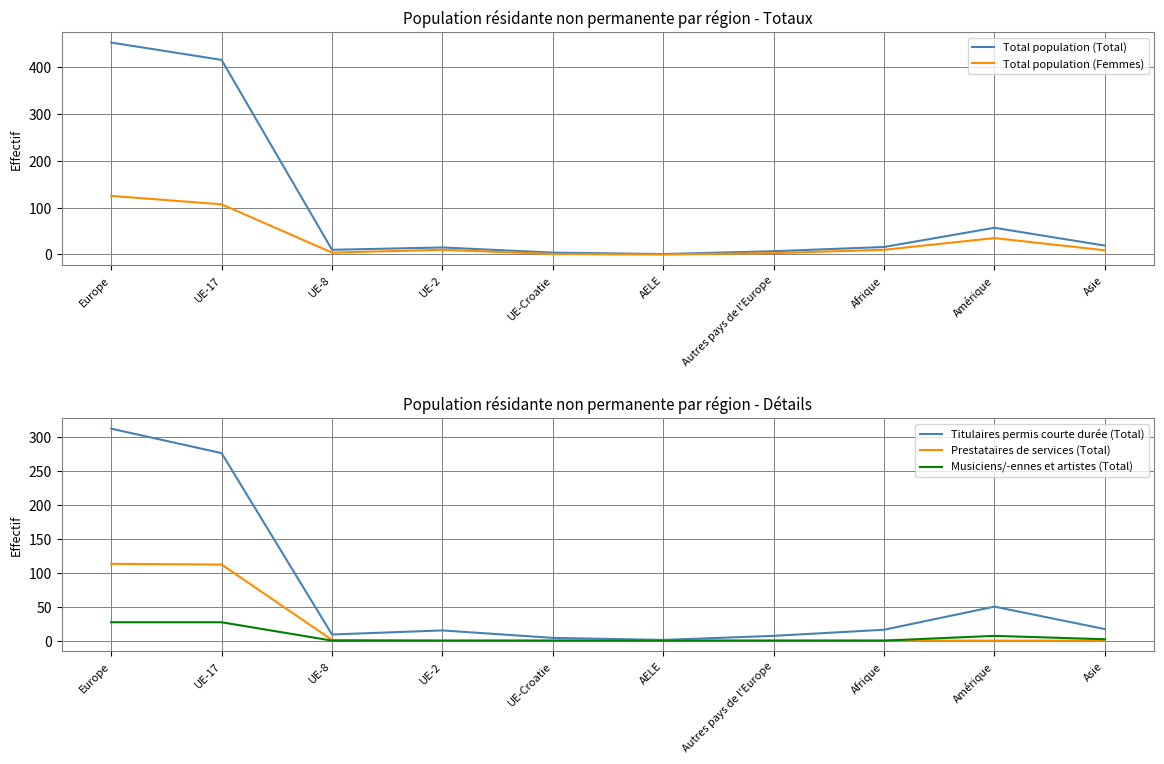

Read the Total population (Total) value at Asie, to the nearest 10.

20